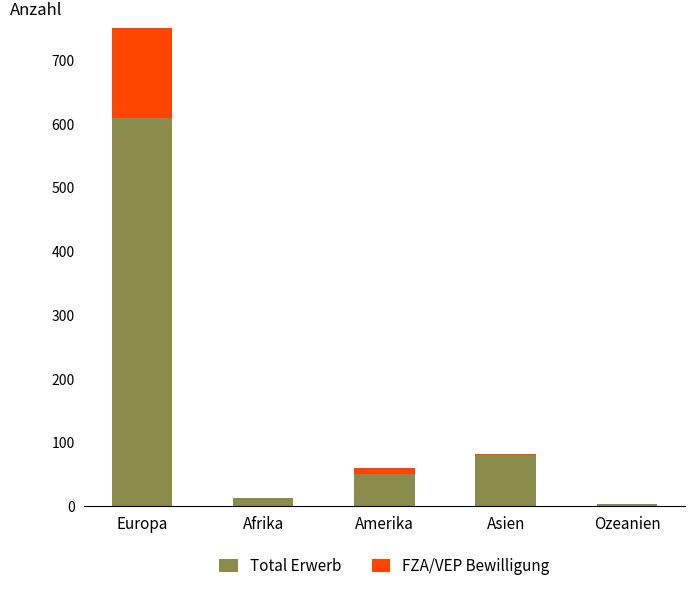

At which label does Total Erwerb first exceed 50?

Europa